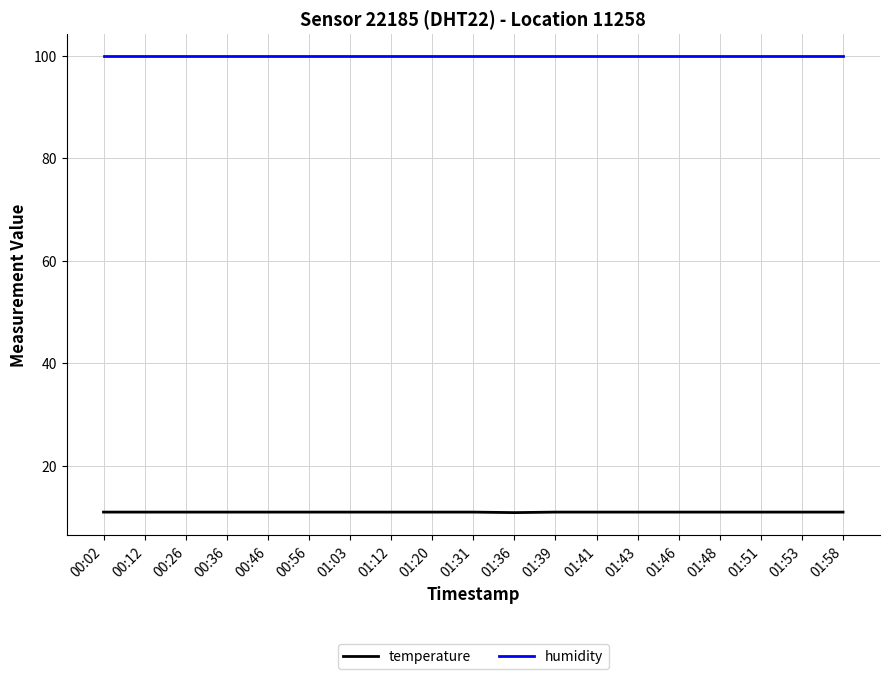

What is the total value across all series at 01:12?

110.8